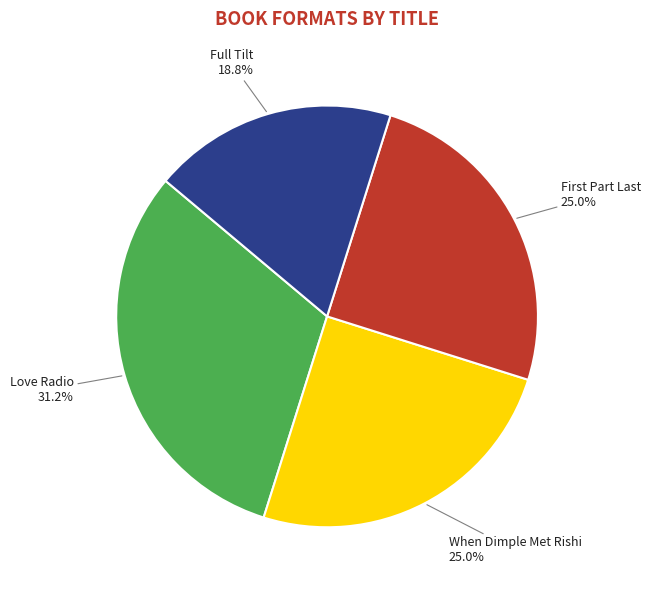

Which slice is the smallest?

Full Tilt